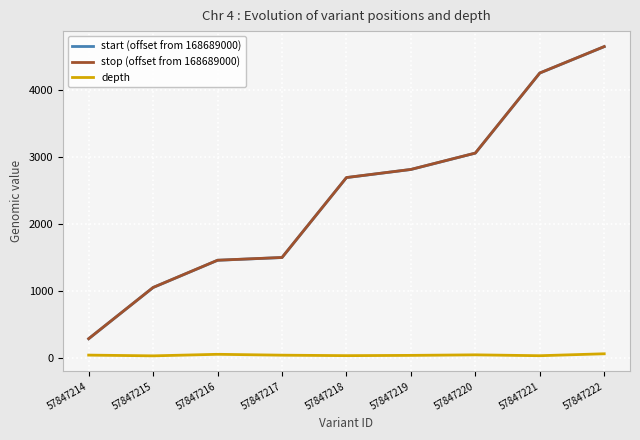

Is it true that depth equals 36 at 57847219?

True